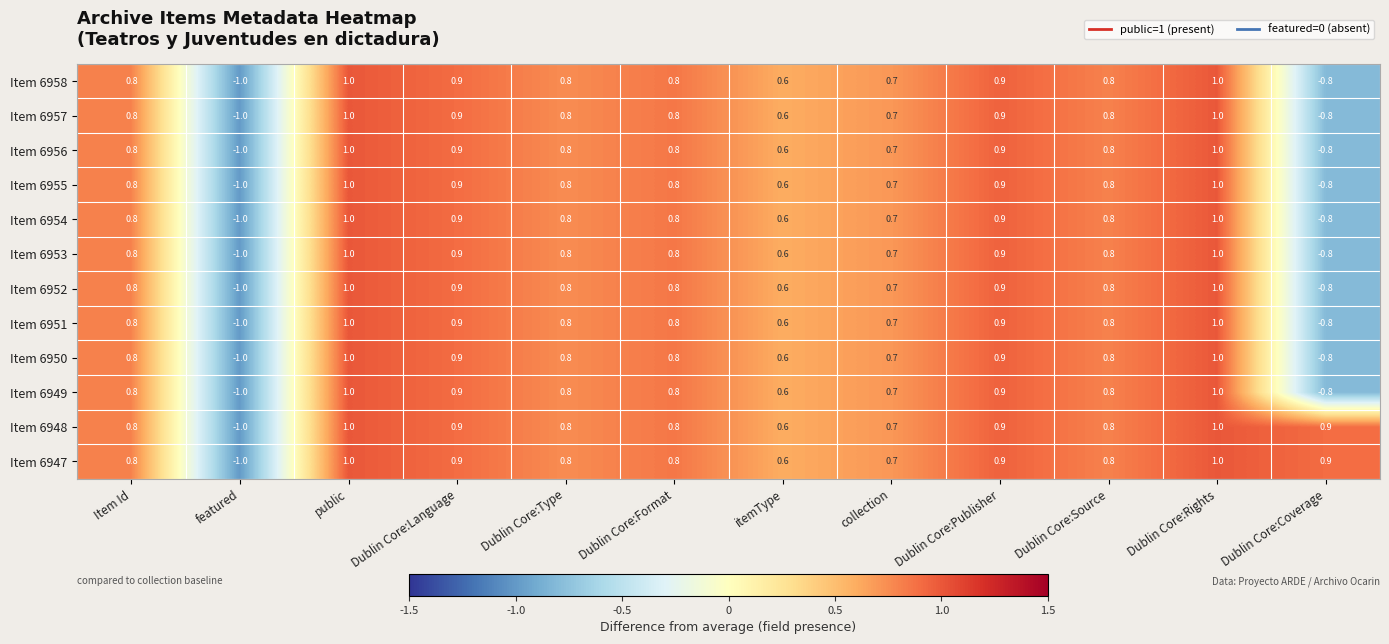

At which label does Item 6956 first exceed 0?

Item Id